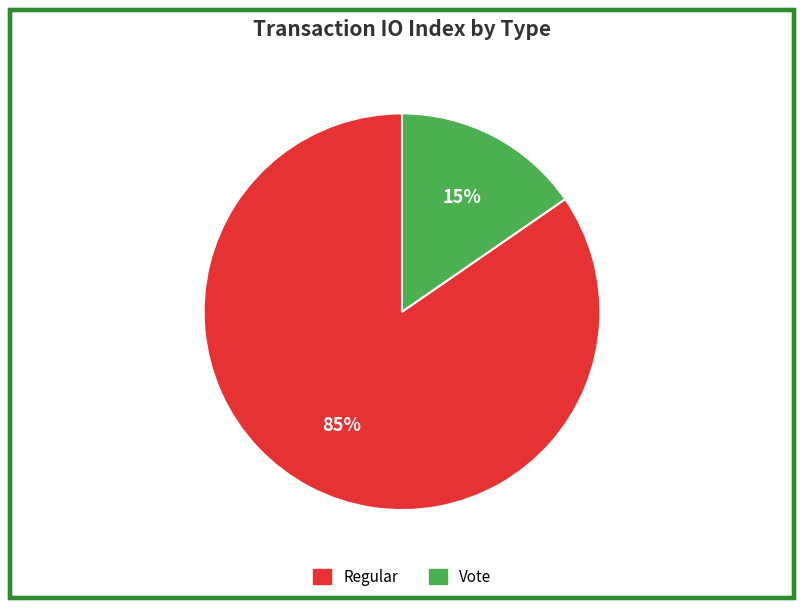

To the nearest percent, what is the average slice percentage?

50%